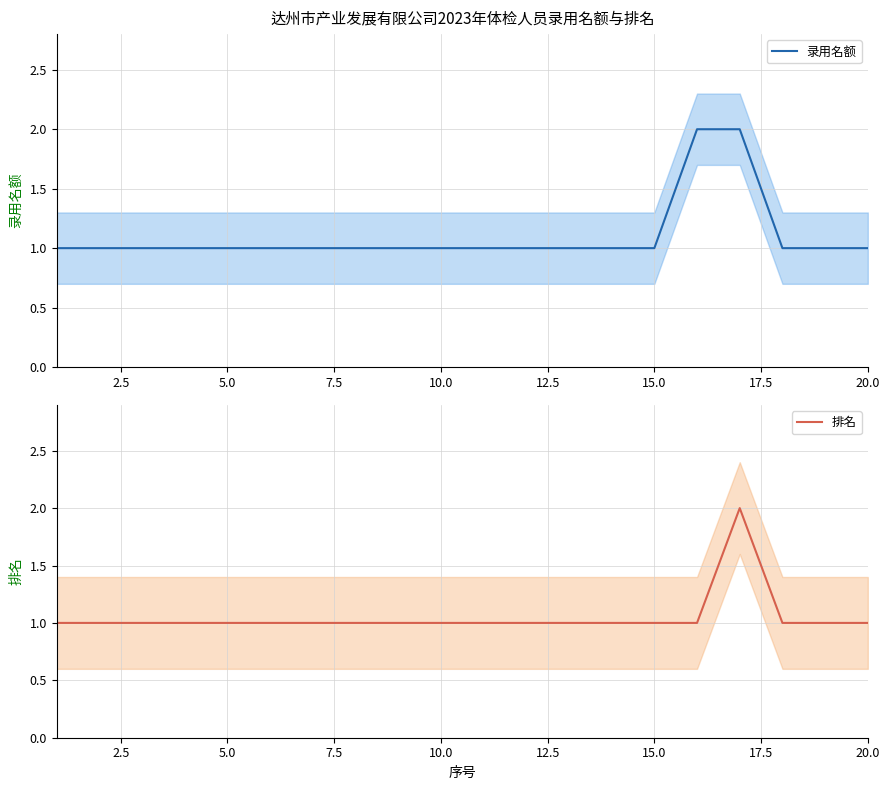

Which series has the largest total across all categories?

录用名额